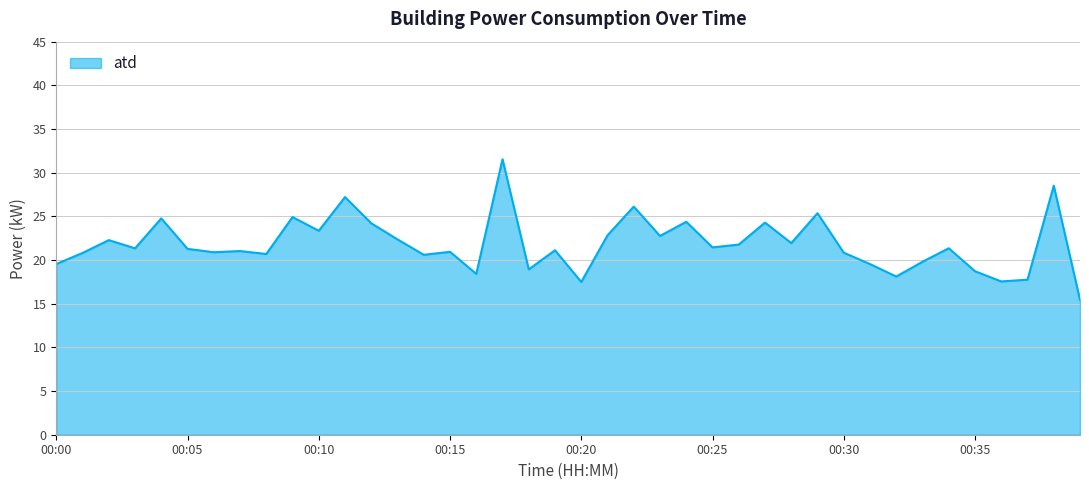

What is the maximum value shown in the chart?

31.5